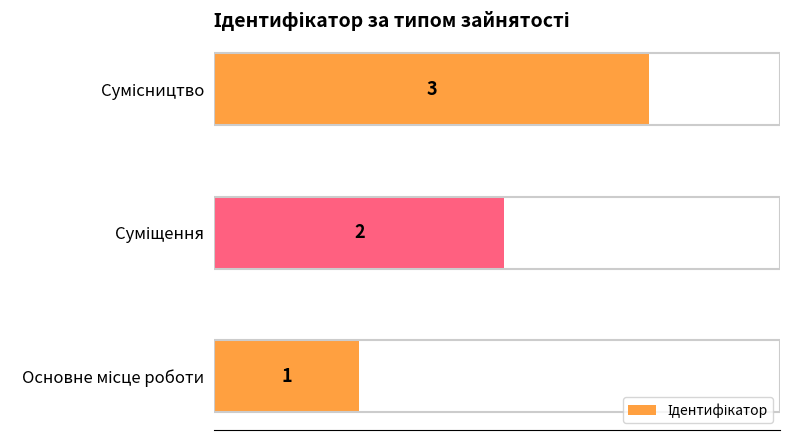

How many values are between 1 and 3?

3